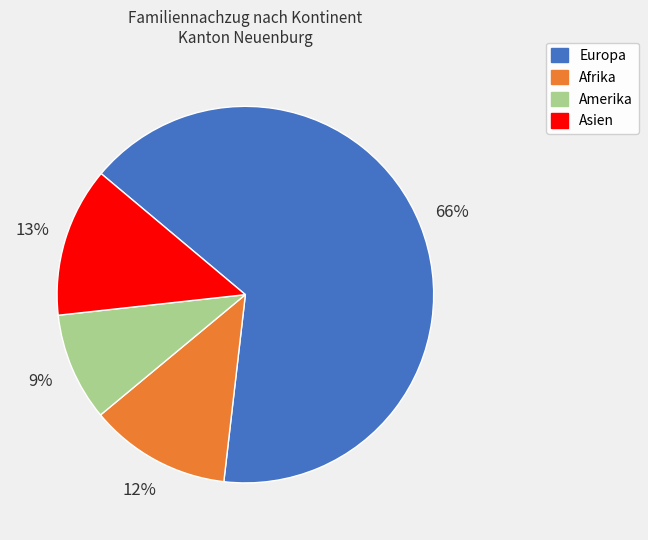

What percentage is the Afrika slice, to the nearest percent?

12%